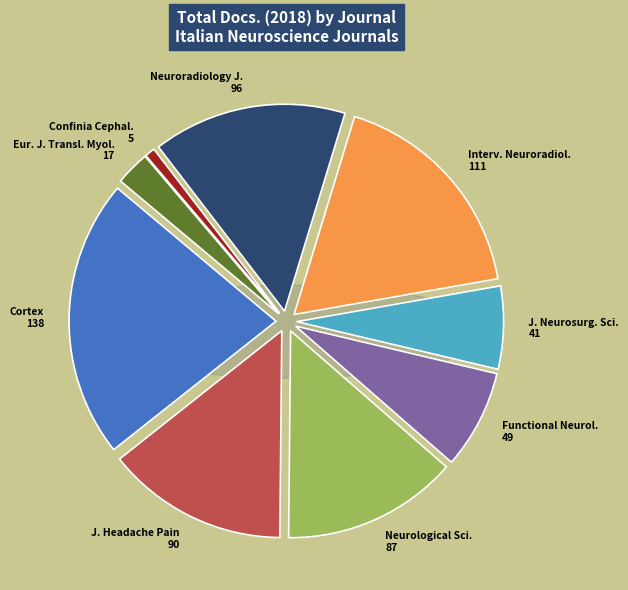

Does Journal of Headache and Pain account for over 50% of the chart?

No